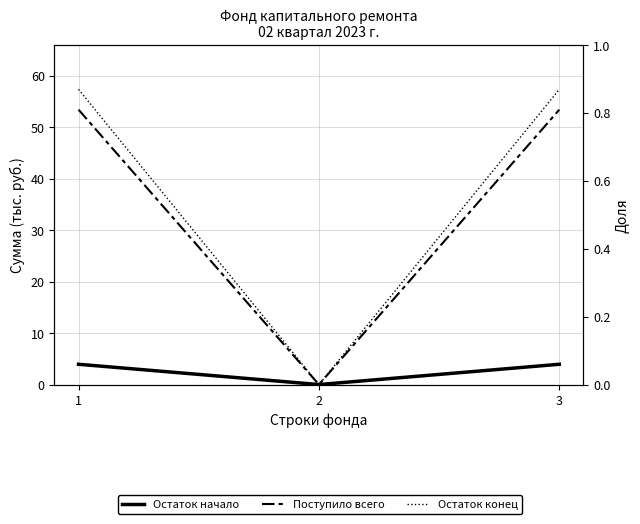

What is the total value across all series at 3?

114.6